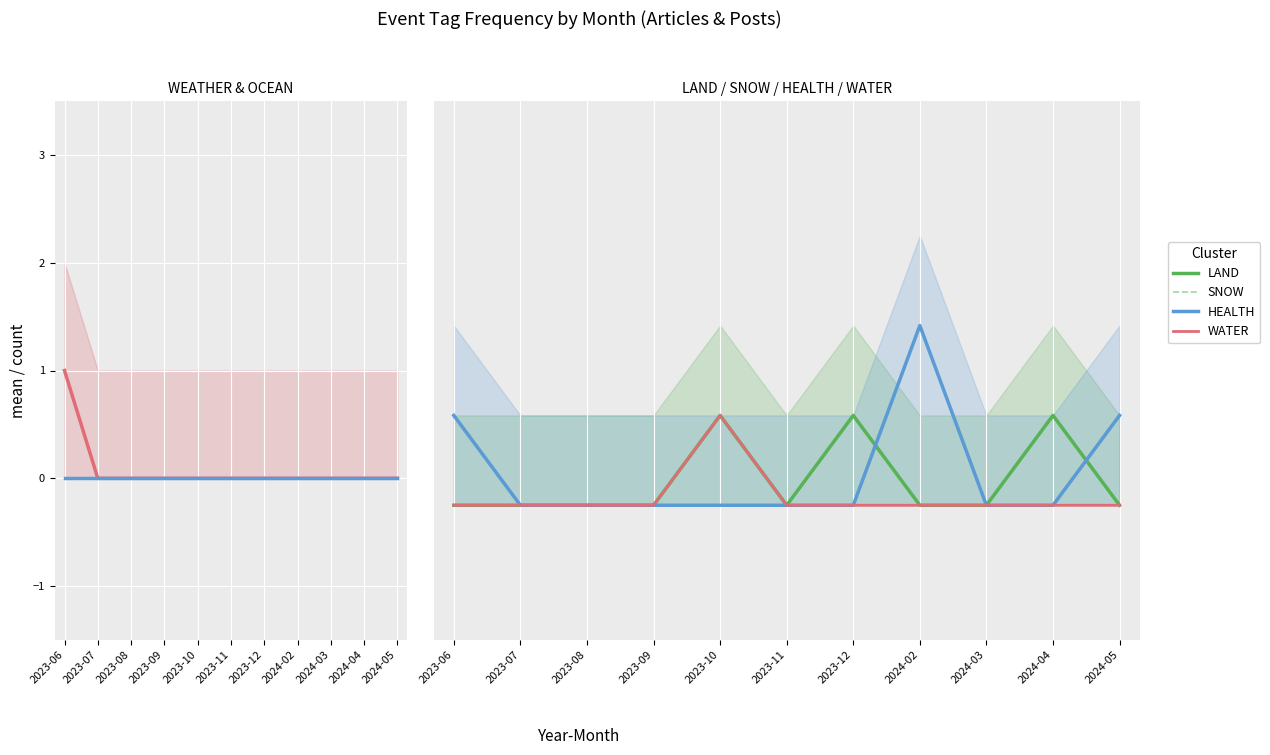

What is the difference between the highest and lowest values at 2023-10?

1